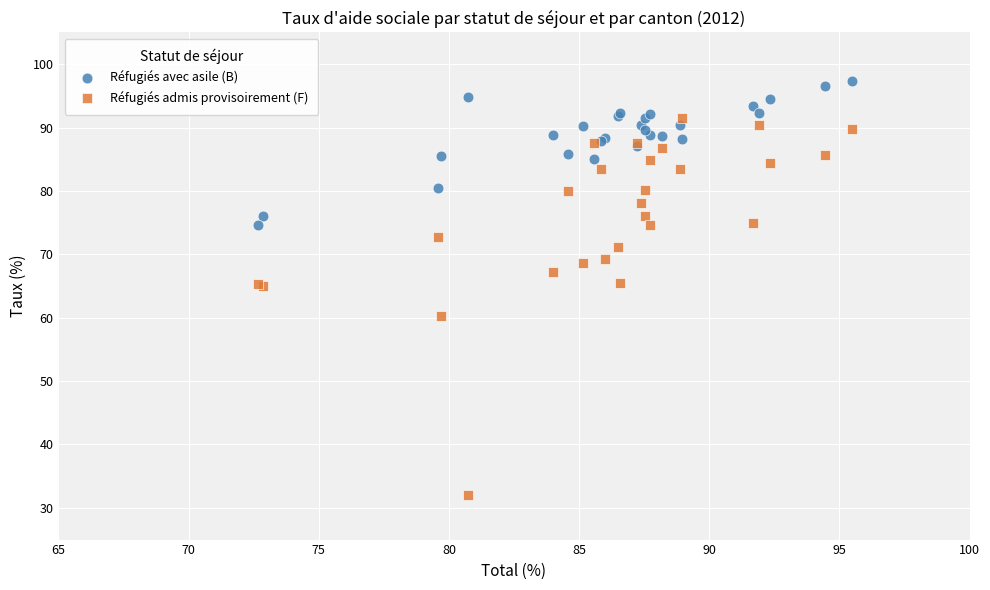

Which series contains the lowest Y value?

Réfugiés admis provisoirement (F)